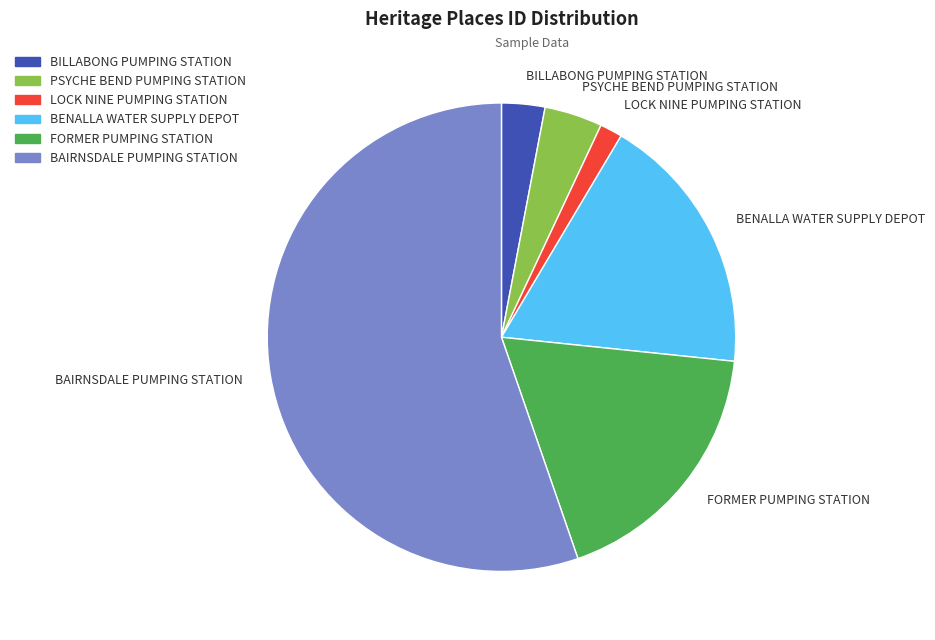

Which category has the smallest portion of the pie?

LOCK NINE PUMPING STATION